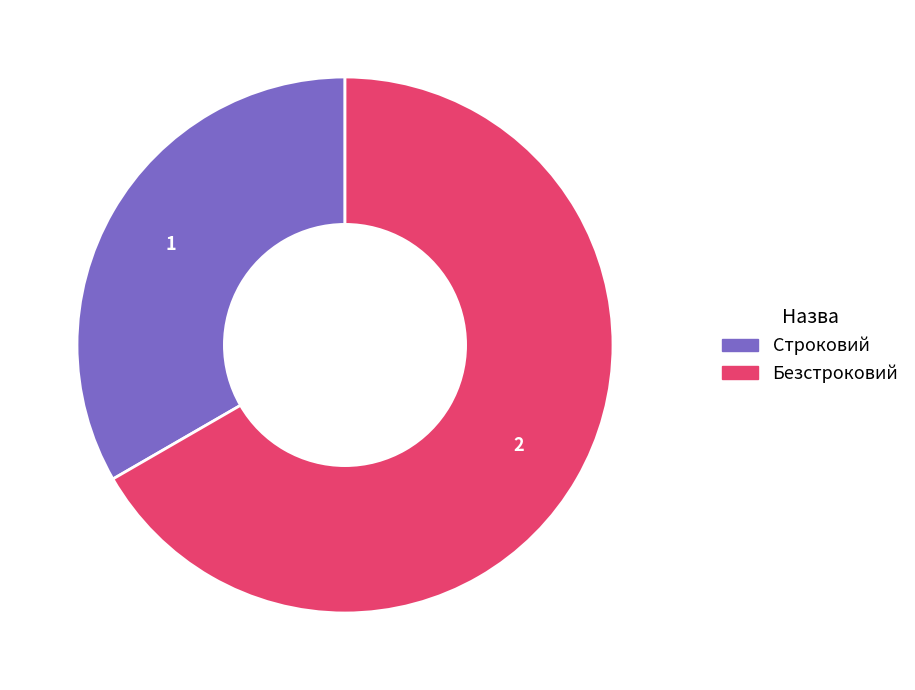

Which has a higher value, Безстроковий or Строковий?

Безстроковий